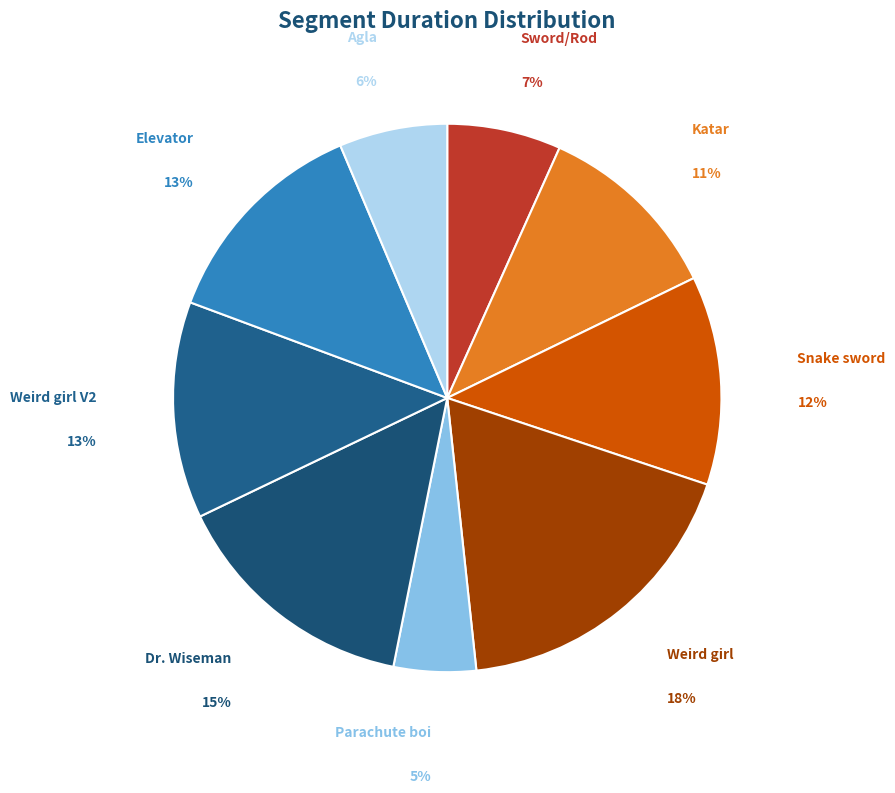

What is the ratio of the value at Sword/Rod to the value at Katar?

0.6